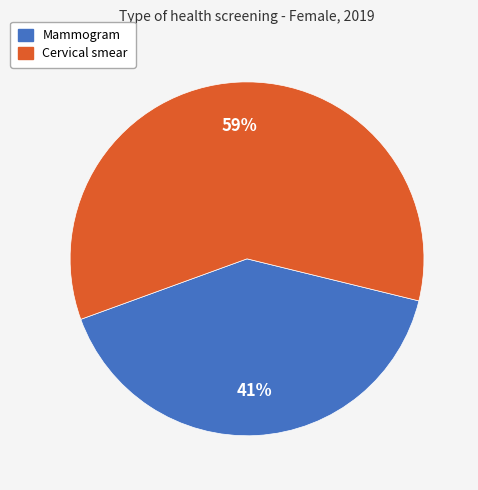

Is there a majority slice in this chart?

Yes